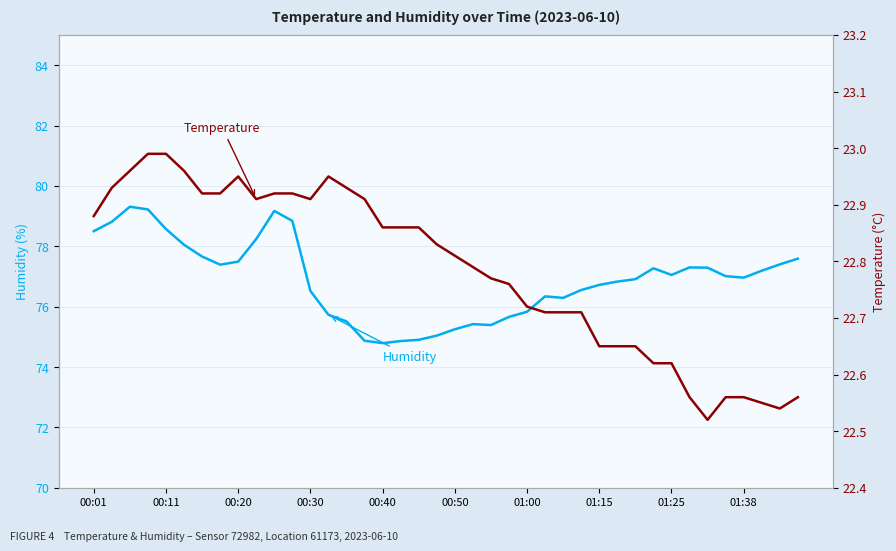

List the series in order of their peak value, highest first.

Humidity, Temperature